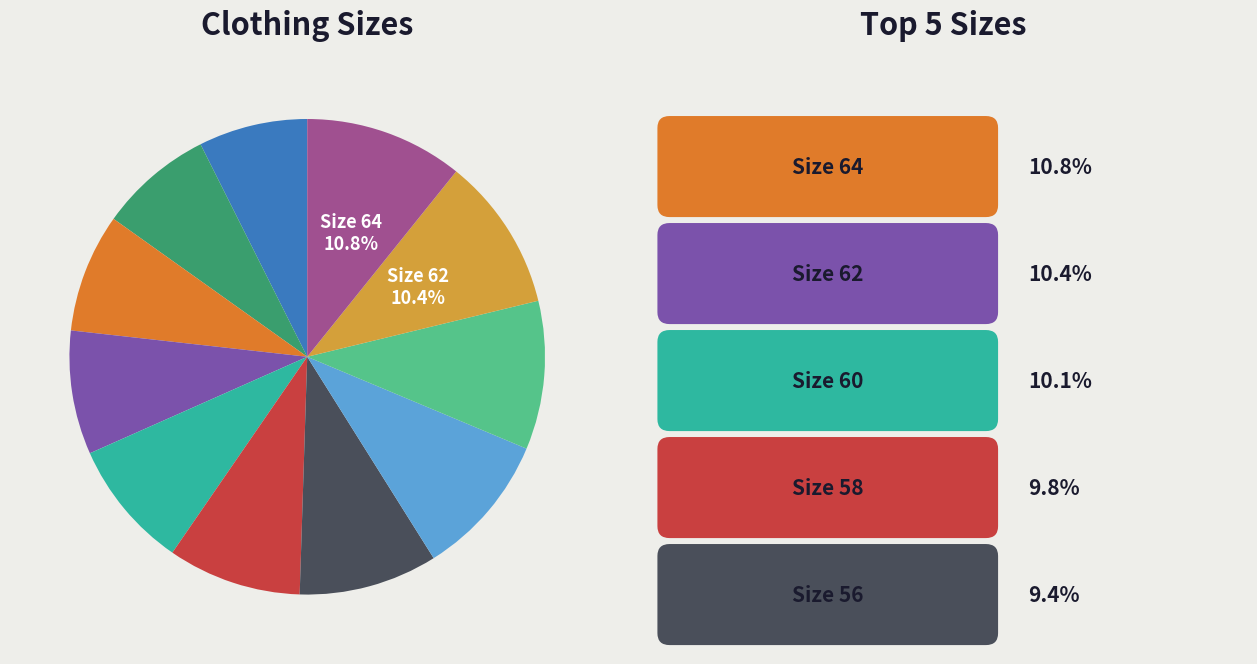

Is there any slice that represents more than half of the pie?

No